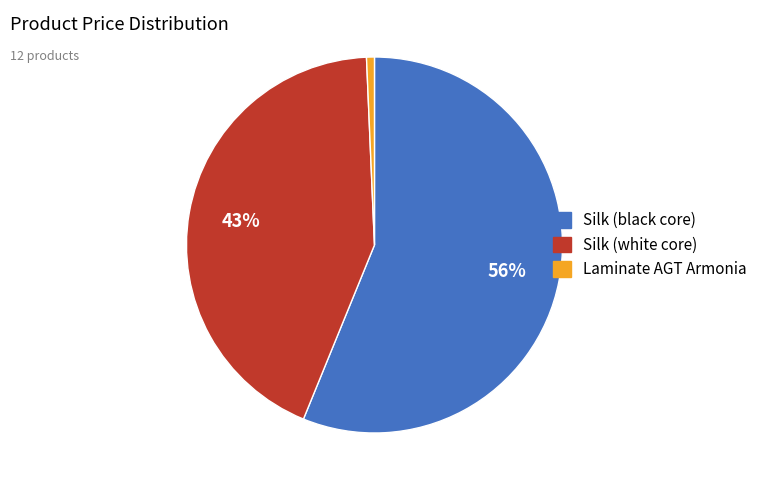

Is there a majority slice in this chart?

Yes